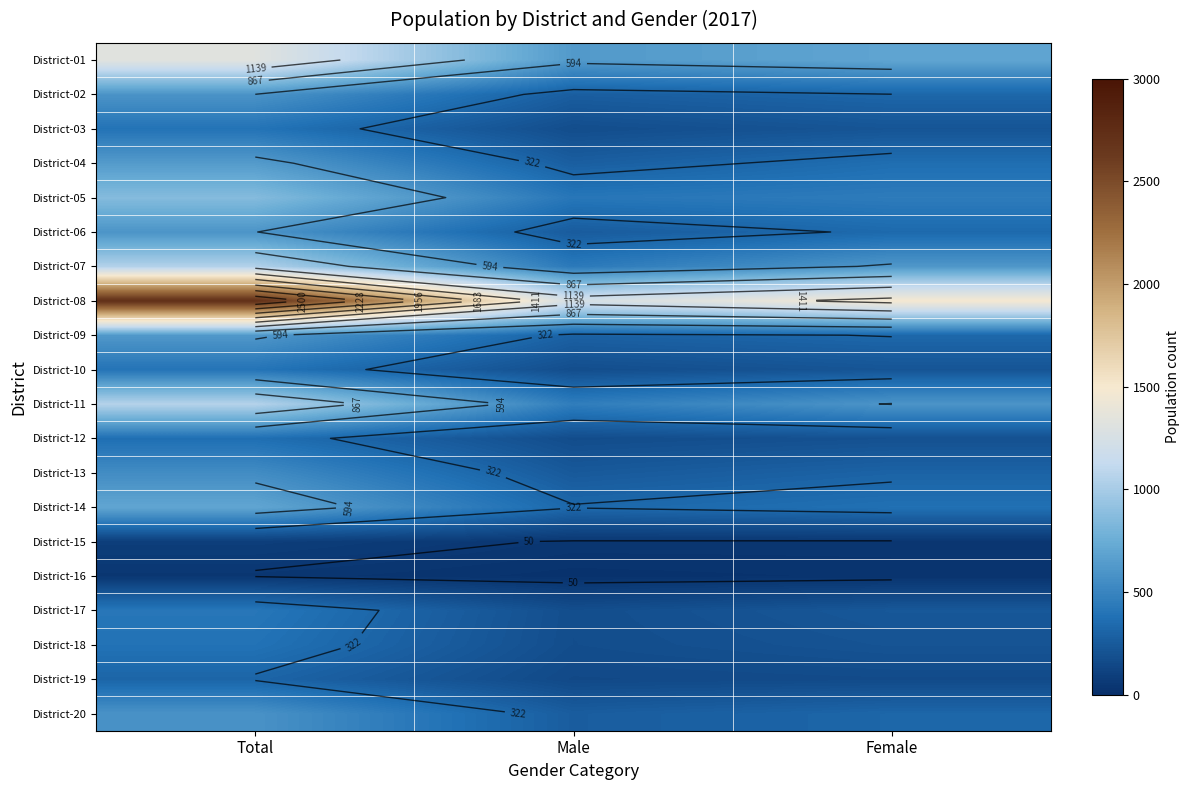

Which has a higher value, Female or Total?

Total